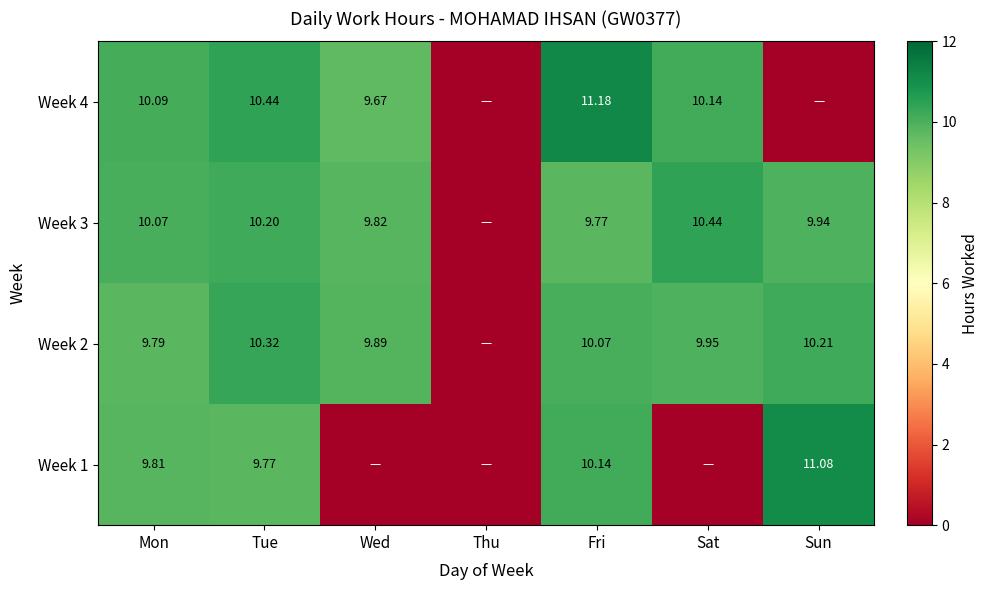

List the series in order of their peak value, highest first.

Week 4, Week 1, Week 3, Week 2